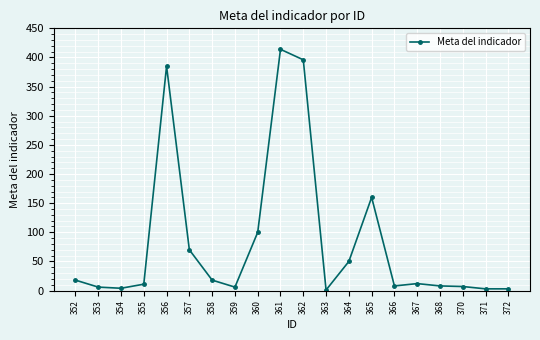

What is the change in value from 368 to 370?

-1